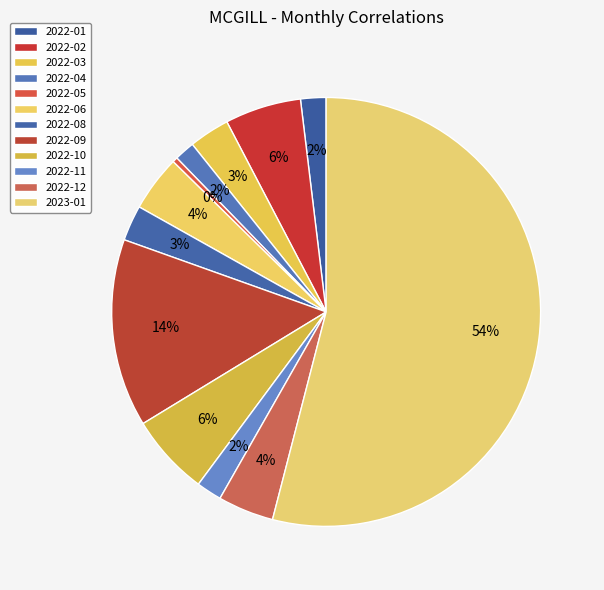

How many segments does this pie chart have?

12